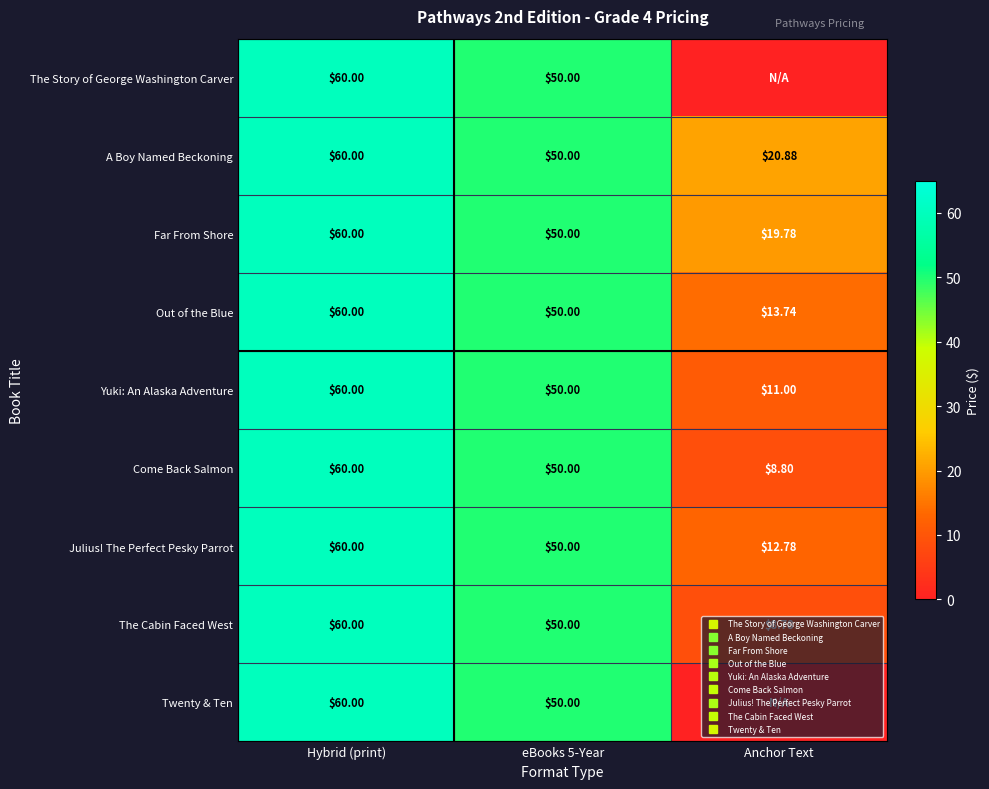

At which label does Out of the Blue reach its minimum?

Anchor Text